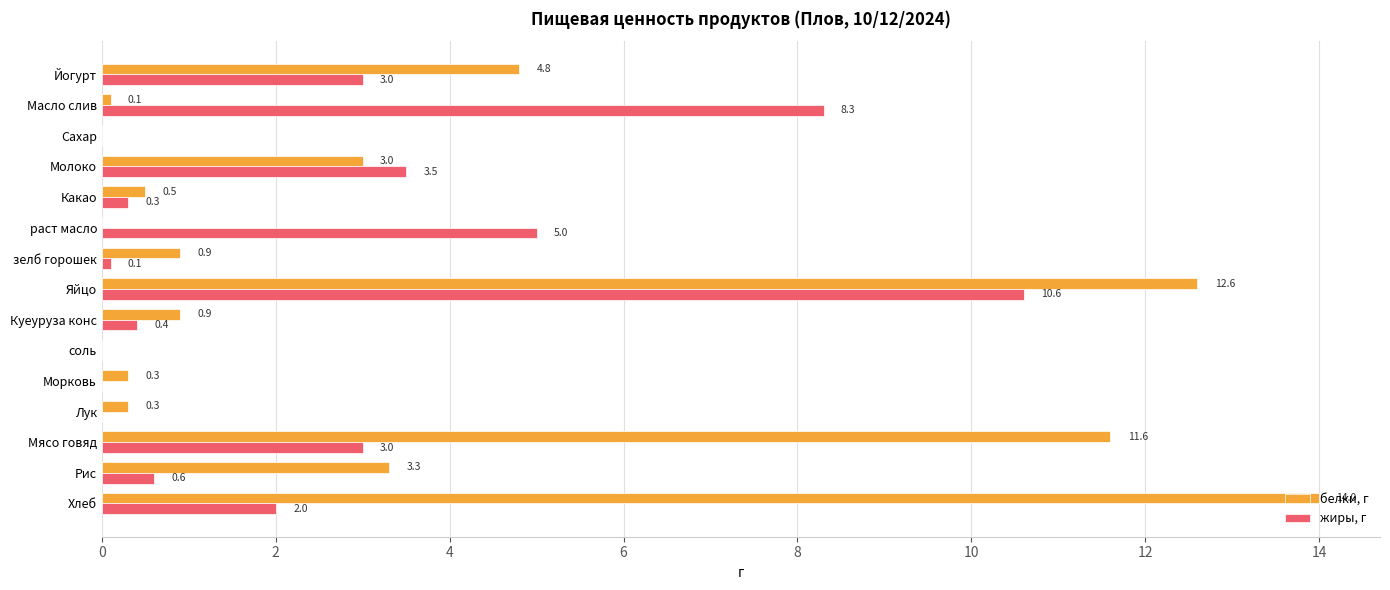

What is the sum of all жиры, г values?

36.8